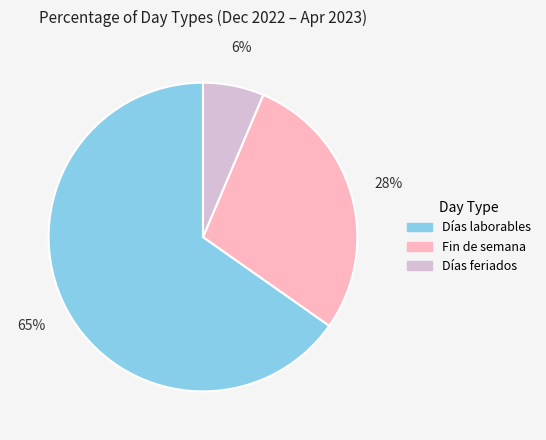

True or false: Días laborables accounts for 70% of the total.

False